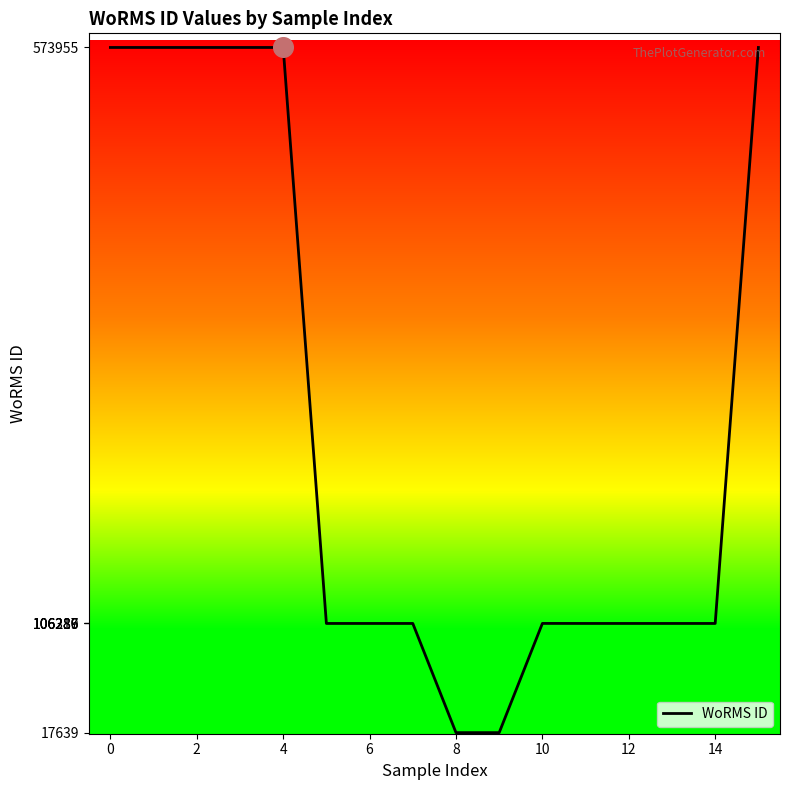

What is the difference between the maximum and minimum values?

556317